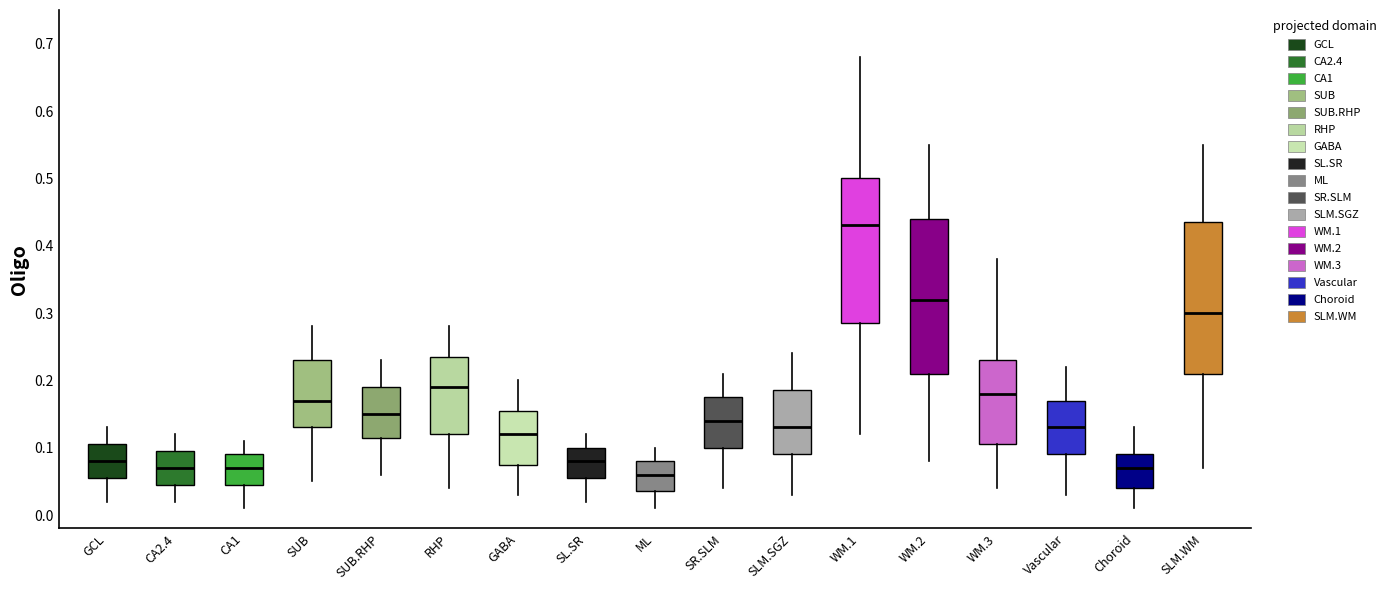

Where does the median line of the box for GABA sit on the y-axis? The values are not printed on the chart, so give them approximately, as read against the axis.

0.12